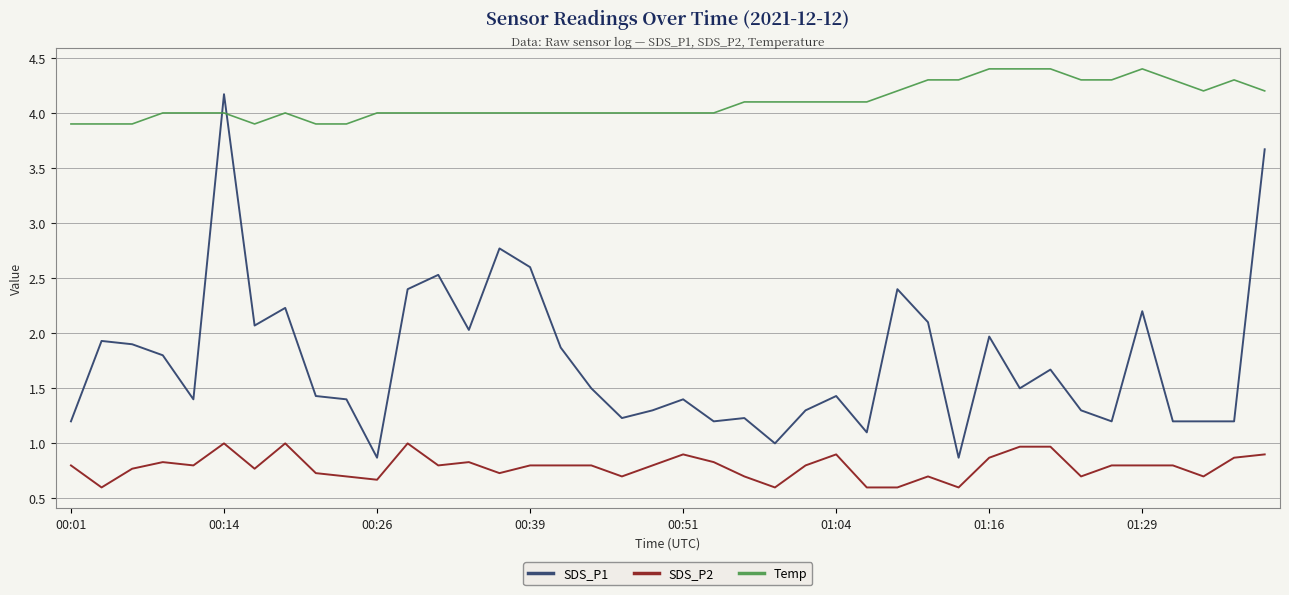

True or false: SDS_P1 has more than 2 points higher than both neighbors.

True